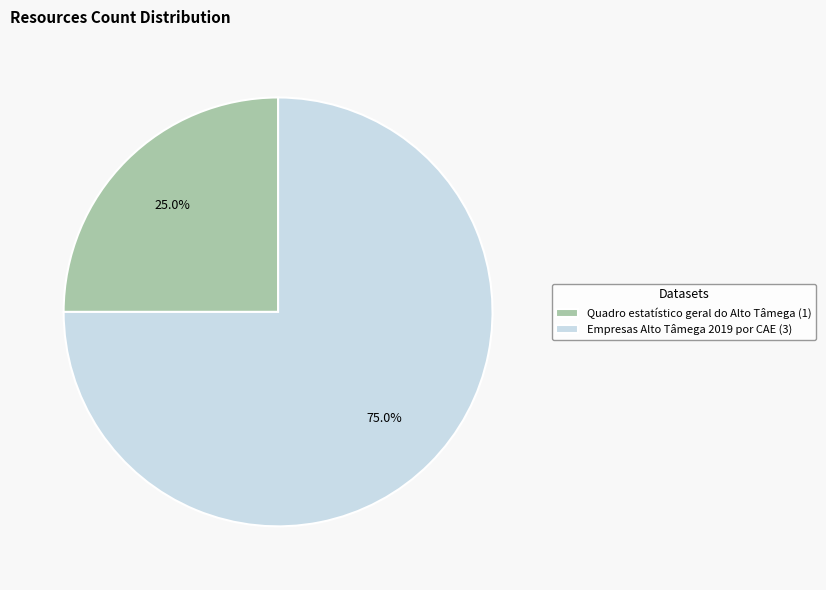

What portion of the pie excludes Quadro estatístico geral do Alto Tâmega?

75.0%